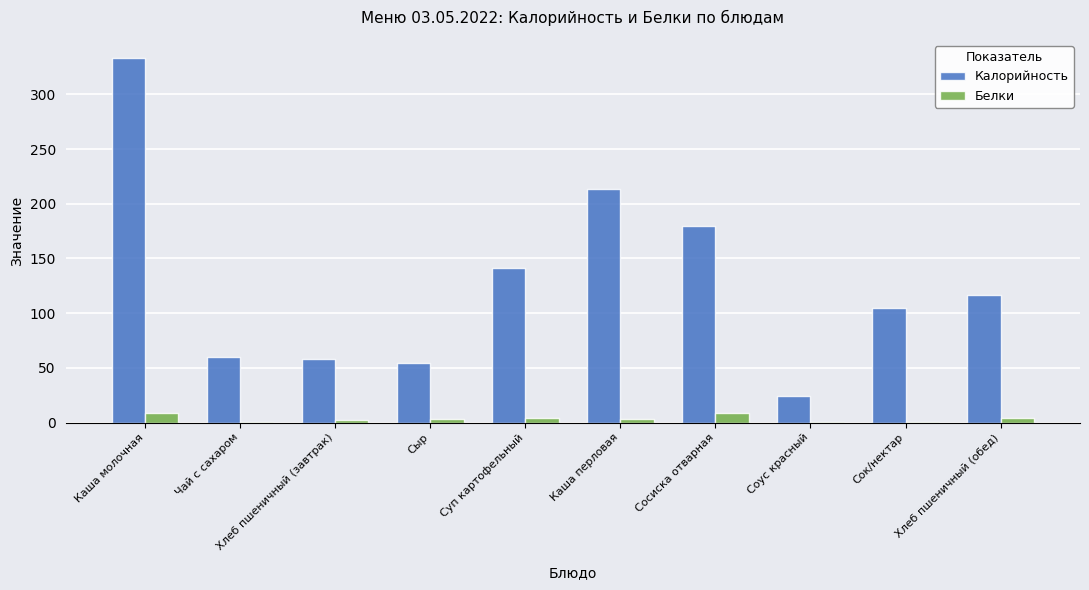

What is the total value across all series at Суп картофельный?

145.4